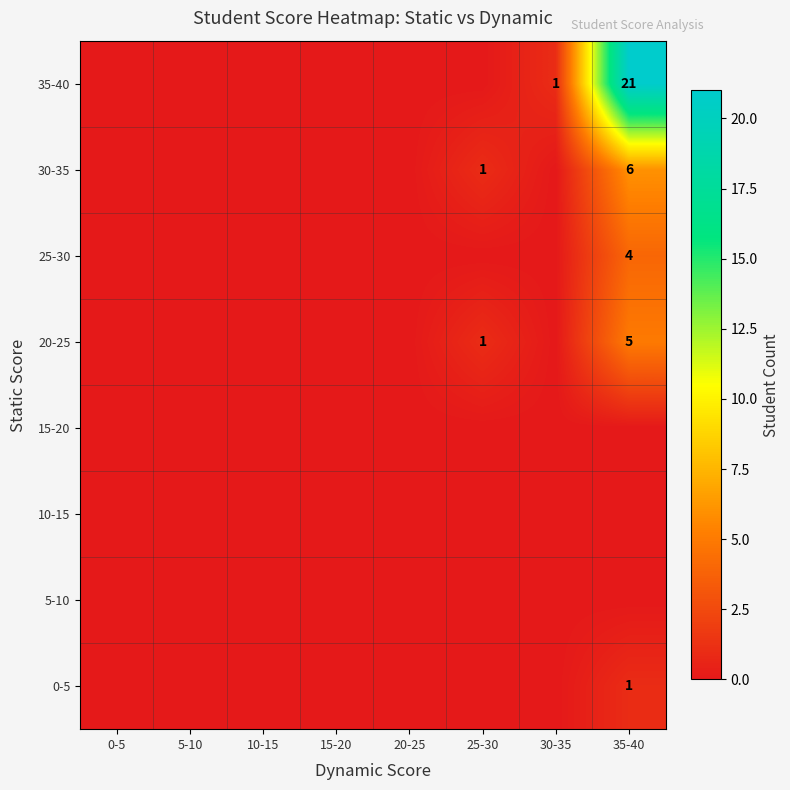

List the labels in order of 5-10 value, largest first.

0-5, 5-10, 10-15, 15-20, 20-25, 25-30, 30-35, 35-40